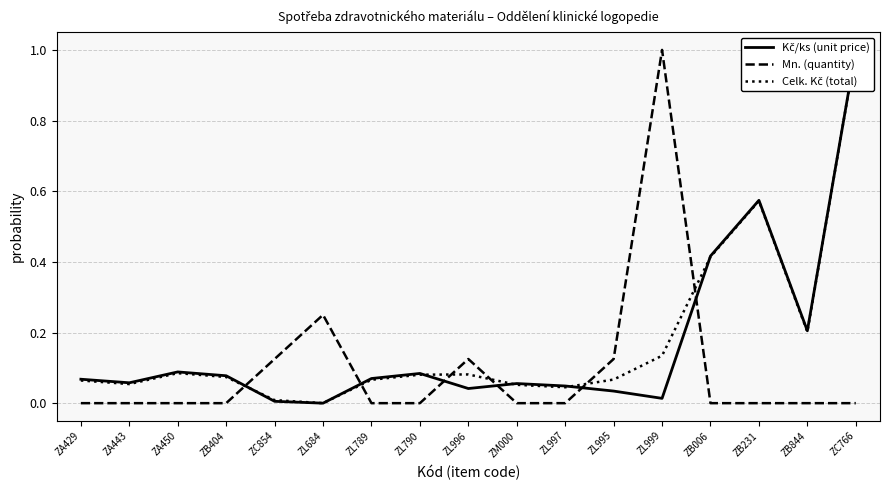

What is the value of the Kč/ks (unit price) point at the 2nd from the left?

0.1